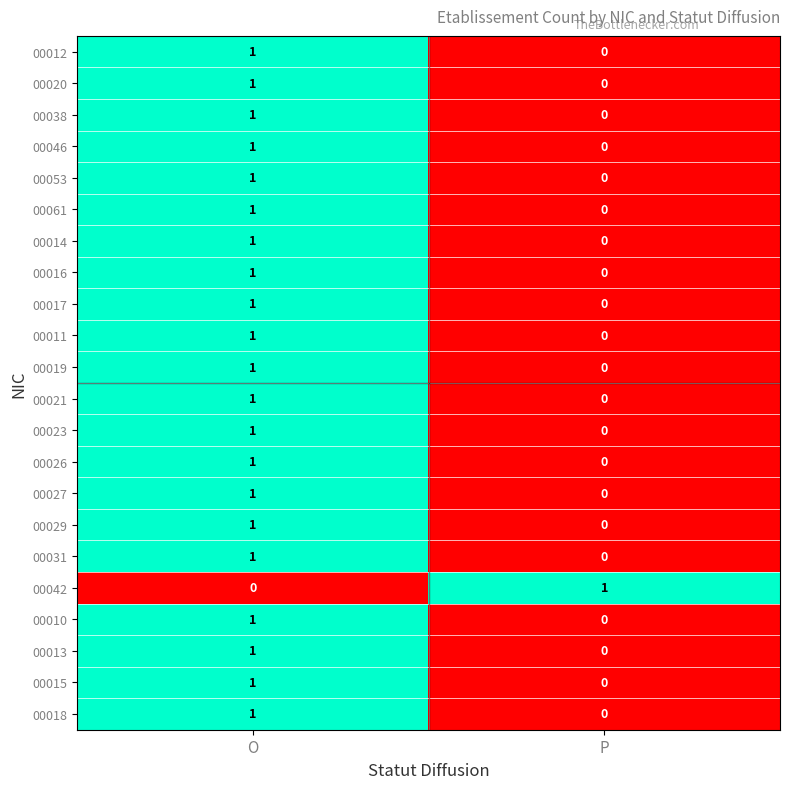

What is the total value across all series at O?

21